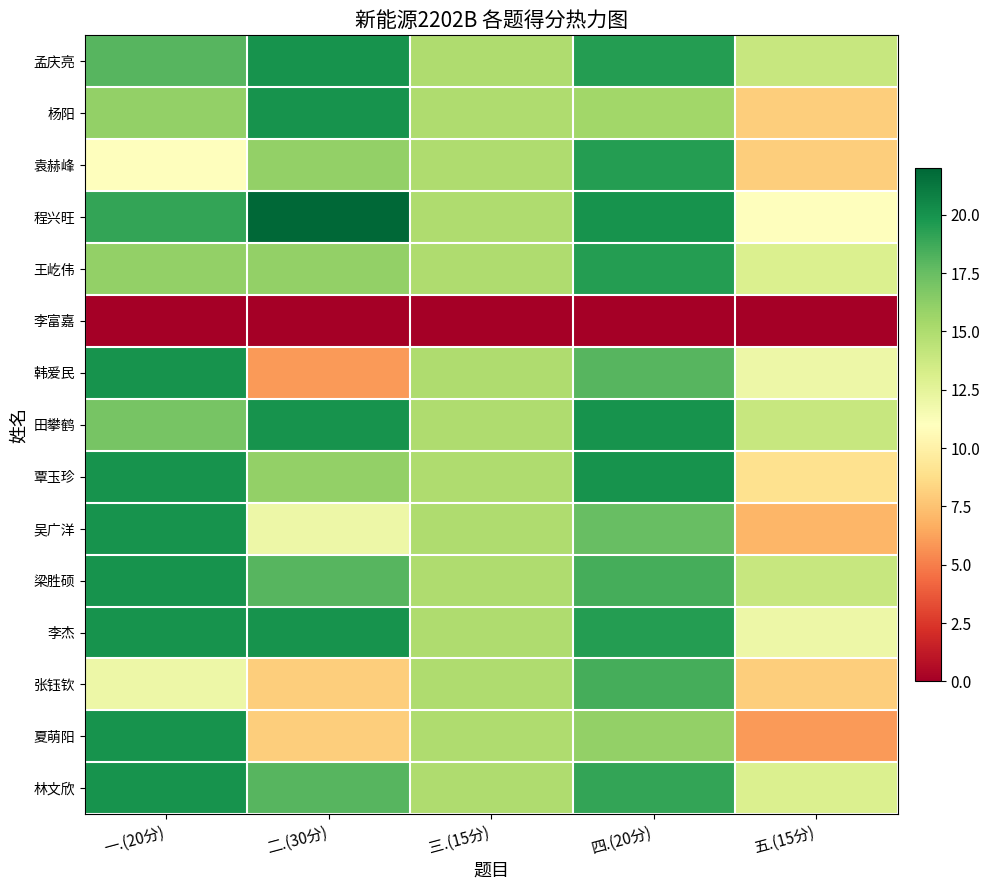

Rank the series at 四.(20分) from lowest to highest value.

李富嘉, 杨阳, 夏萌阳, 吴广洋, 韩爱民, 梁胜硕, 张钰钦, 林文欣, 孟庆亮, 袁赫峰, 王屹伟, 李杰, 程兴旺, 田攀鹤, 覃玉珍